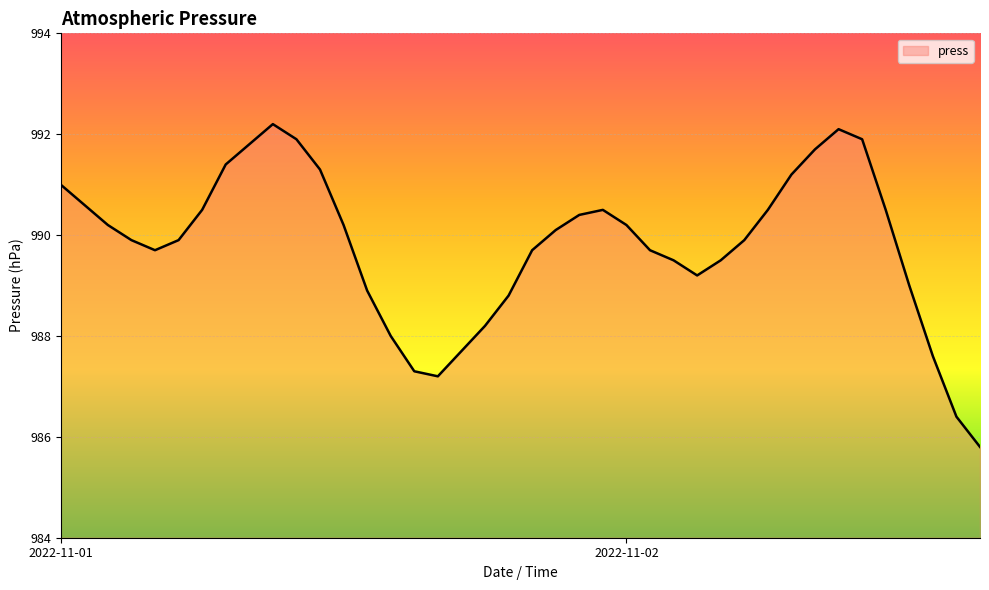

What is the difference between the maximum and minimum values?

6.4